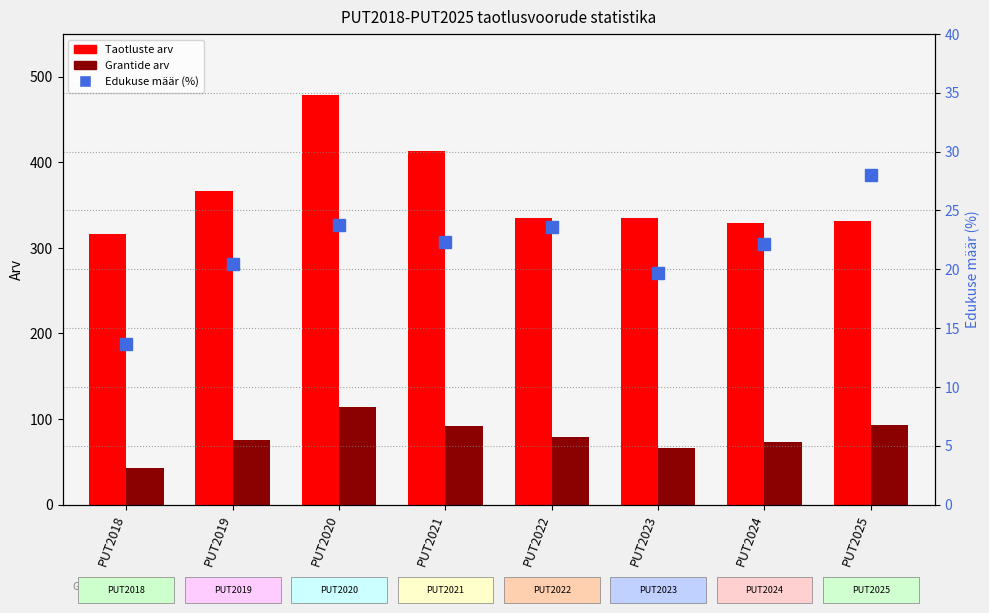

What is the spread (max minus min) of values at PUT2022?

311.4